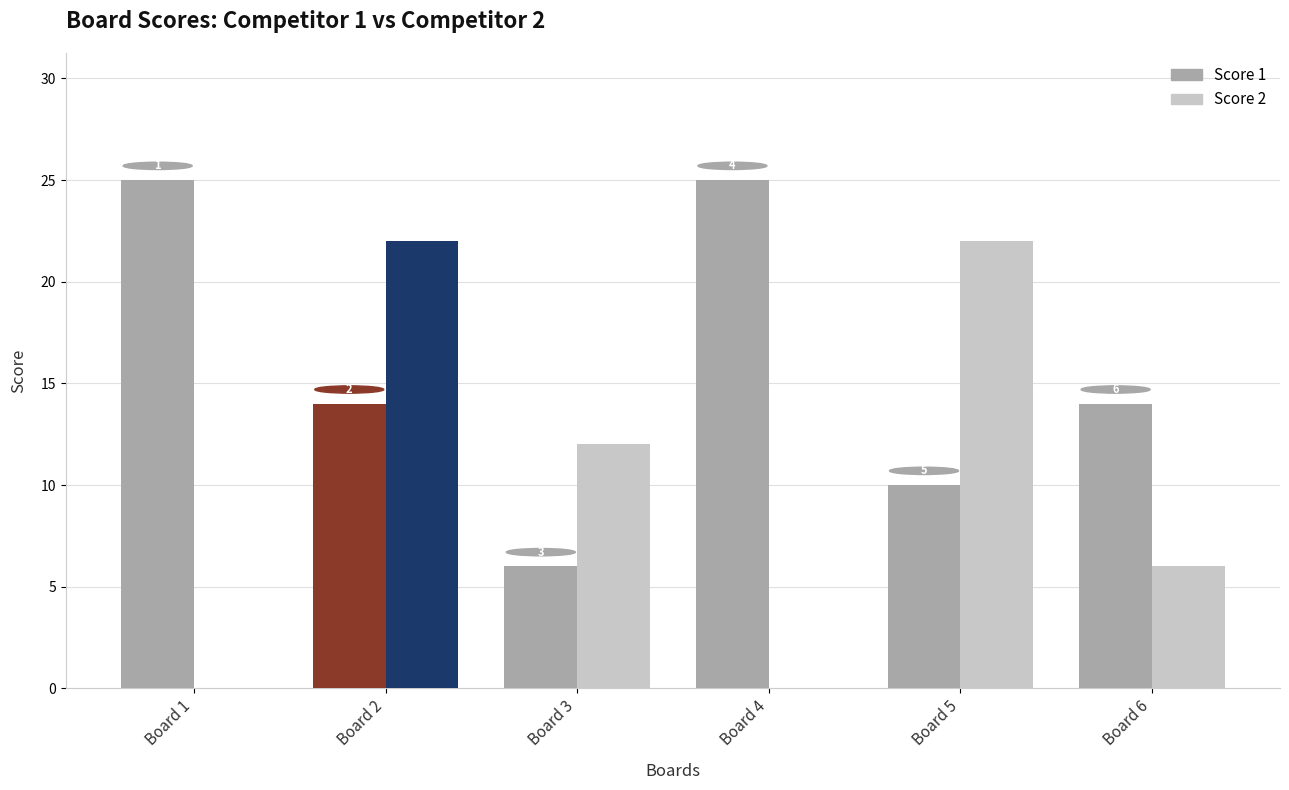

How many groups of bars are there?

6